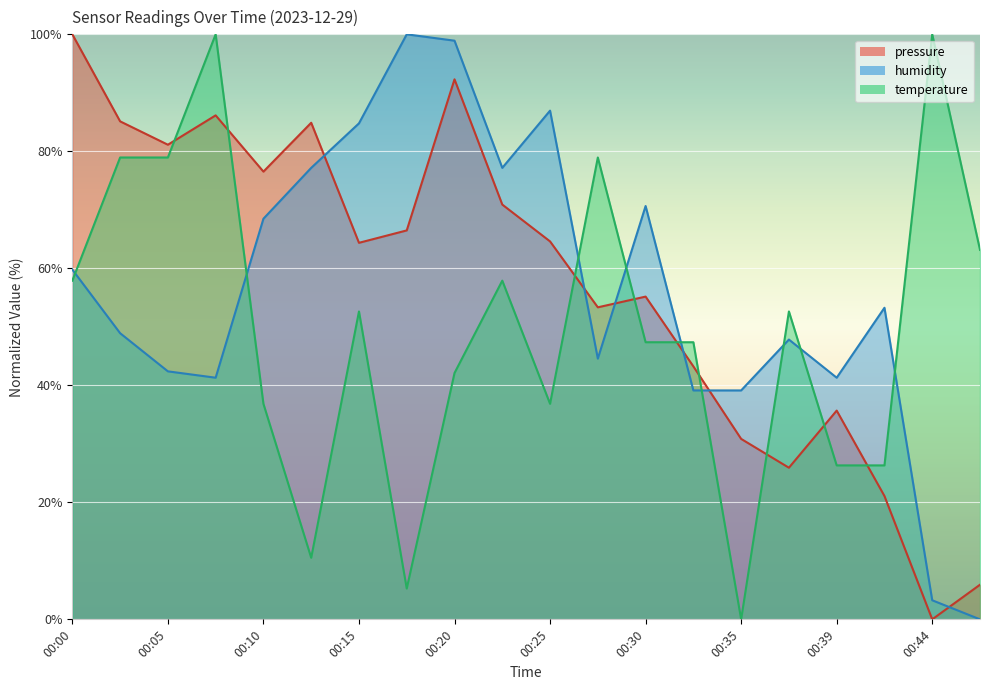

Reading left to right, transcribe all the data shown in this chart.

pressure: 00:00=100.0	00:02=85.1	00:05=81.1	00:07=86.1	00:10=76.5	00:12=84.9	00:15=64.4	00:17=66.5	00:20=92.3	00:22=70.9	00:25=64.6	00:27=53.3	00:30=55.2	00:32=43.2	00:35=30.8	00:37=25.9	00:39=35.7	00:42=21.1	00:44=0.0	00:47=5.9
temperature: 00:00=57.9	00:02=78.9	00:05=78.9	00:07=100.0	00:10=36.8	00:12=10.5	00:15=52.6	00:17=5.3	00:20=42.1	00:22=57.9	00:25=36.8	00:27=78.9	00:30=47.4	00:32=47.4	00:35=0.0	00:37=52.6	00:39=26.3	00:42=26.3	00:44=100.0	00:47=63.2
humidity: 00:00=59.8	00:02=48.9	00:05=42.4	00:07=41.3	00:10=68.5	00:12=77.2	00:15=84.8	00:17=100.0	00:20=98.9	00:22=77.2	00:25=87.0	00:27=44.6	00:30=70.7	00:32=39.1	00:35=39.1	00:37=47.8	00:39=41.3	00:42=53.3	00:44=3.3	00:47=0.0